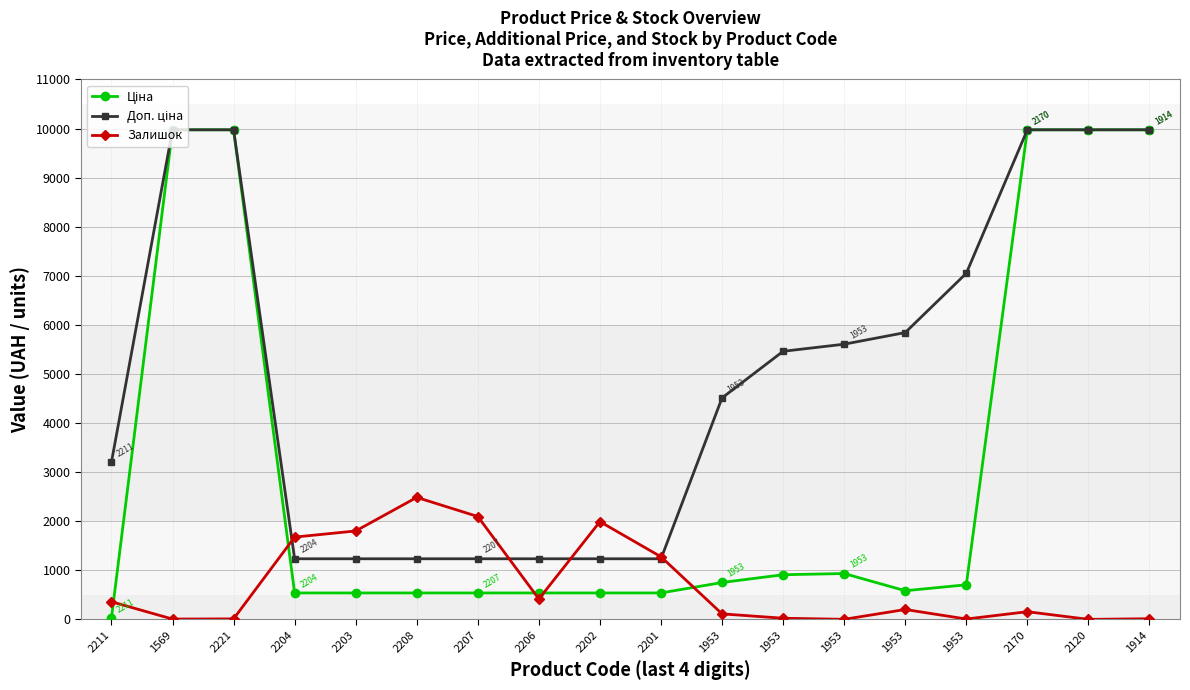

Rank the categories by Ціна value from highest to lowest.

1569, 2221, 2170, 2120, 1914, 1953, 1953, 1953, 1953, 1953, 2204, 2203, 2208, 2207, 2206, 2202, 2201, 2211